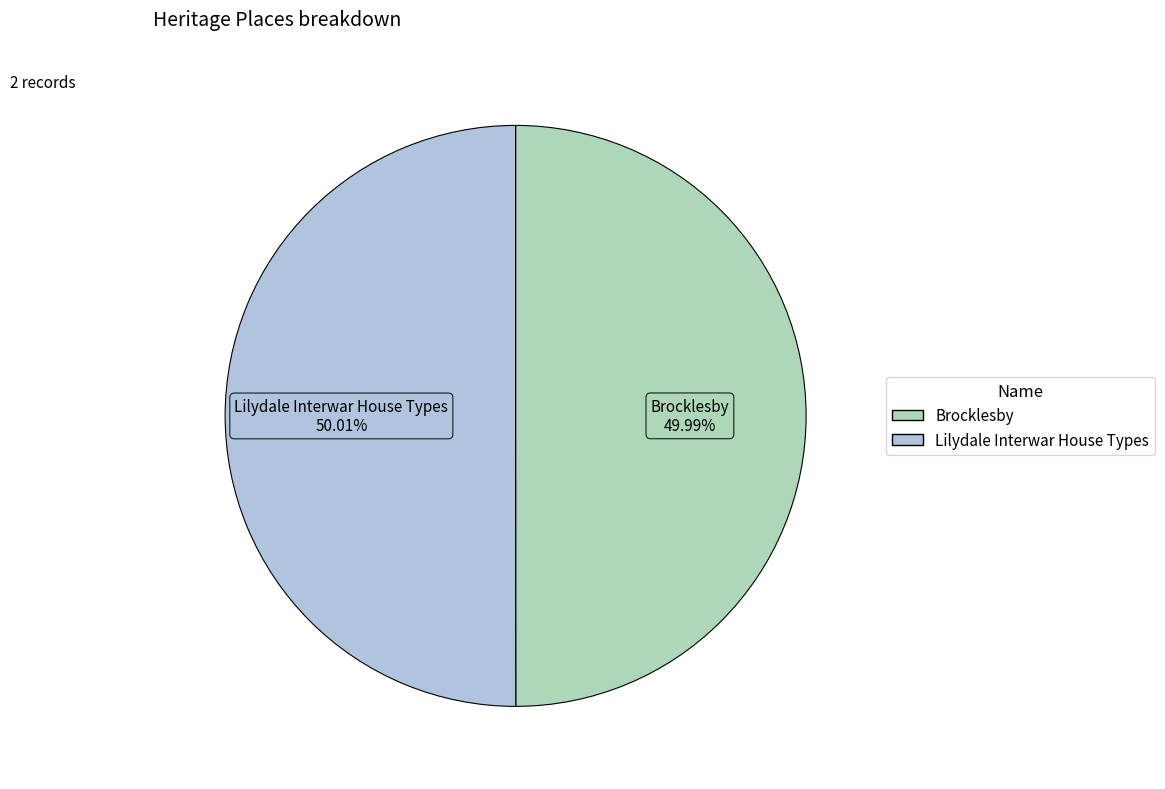

What is the ratio of the value at Lilydale Interwar House Types to the value at Brocklesby?

1.0